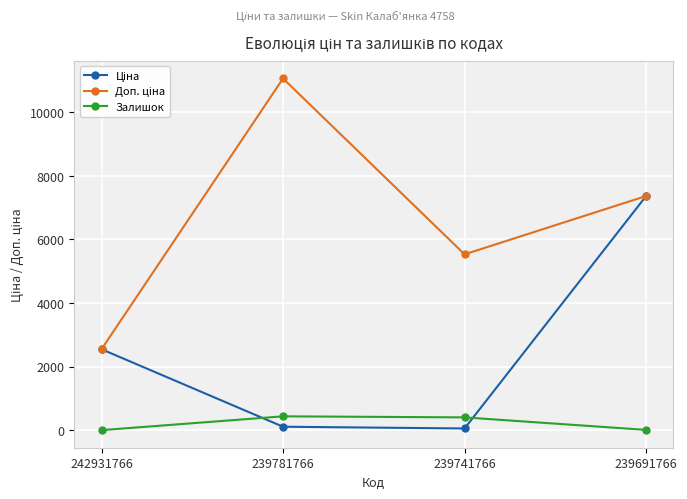

At how many categories does at least one series exceed 1953?

4